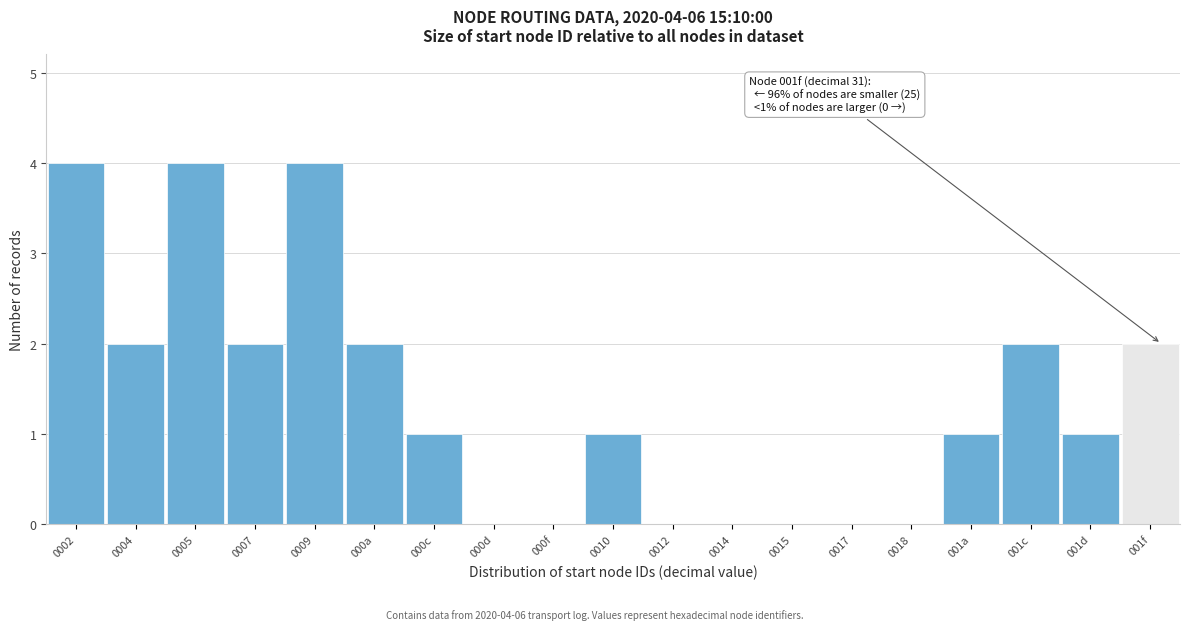

Reading left to right, what are all the values shown in this chart?

0002=4	0004=2	0005=4	0007=2	0009=4	000a=2	000c=1	000d=0	000f=0	0010=1	0012=0	0014=0	0015=0	0017=0	0018=0	001a=1	001c=2	001d=1	001f=2